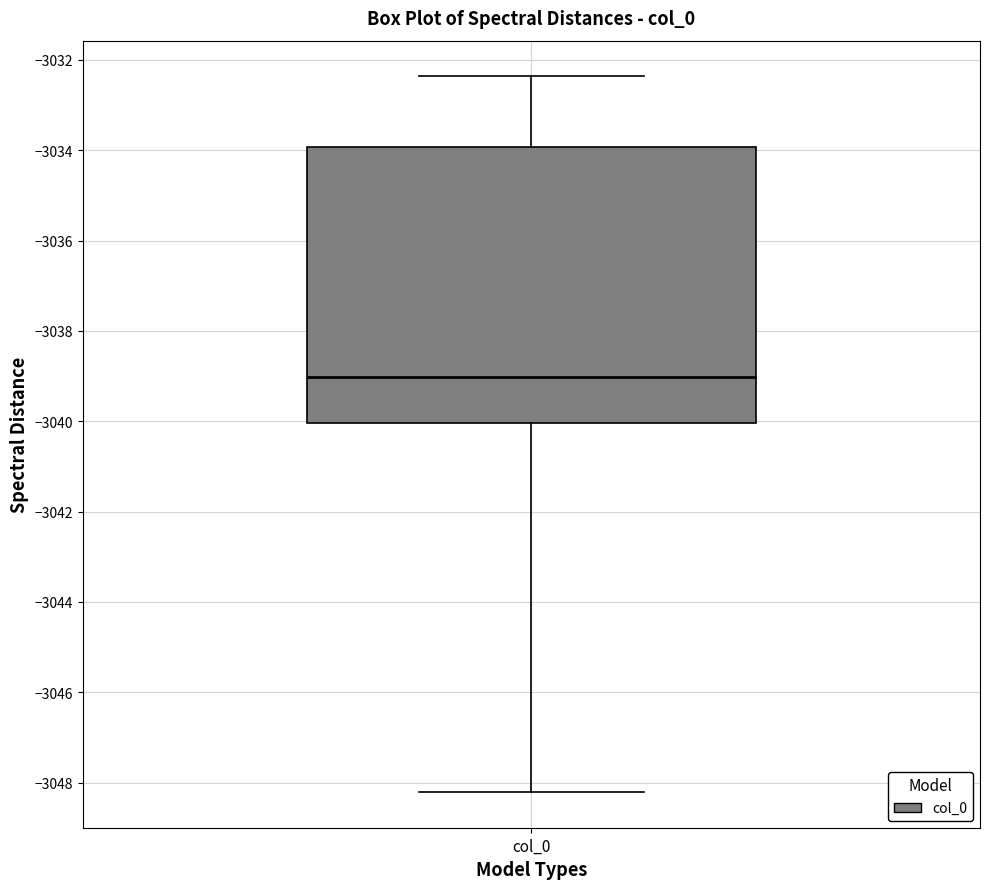

Read this box plot against the y-axis: the position of the median line, the range covered by the box, and the ends of both whiskers. The values are not printed on the chart, so give them approximately, as read against the axis.

median -3039.0, box -3040.0 to -3034.0, whiskers -3048.2 to -3032.4